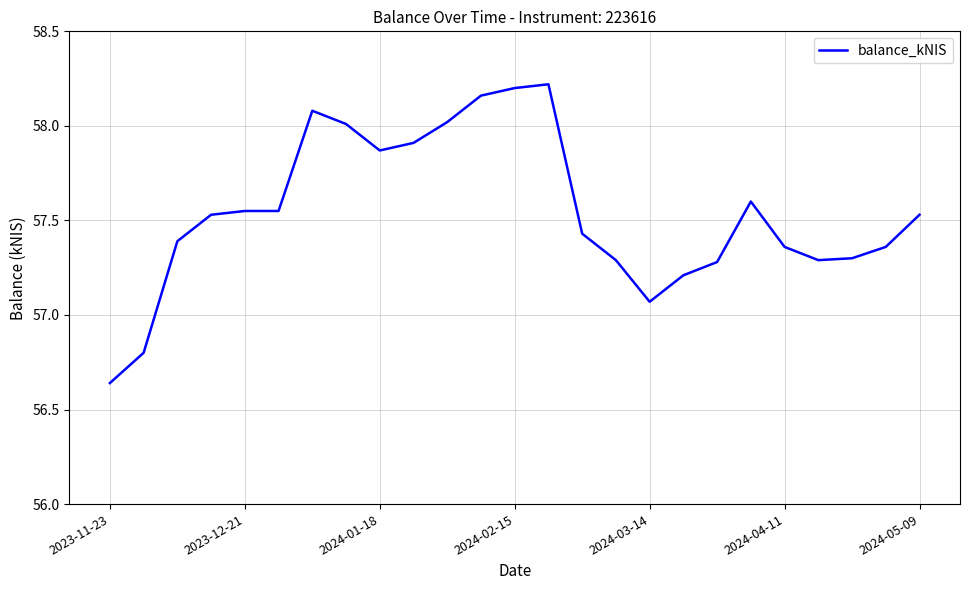

What is the difference between the maximum and minimum values?

1.6